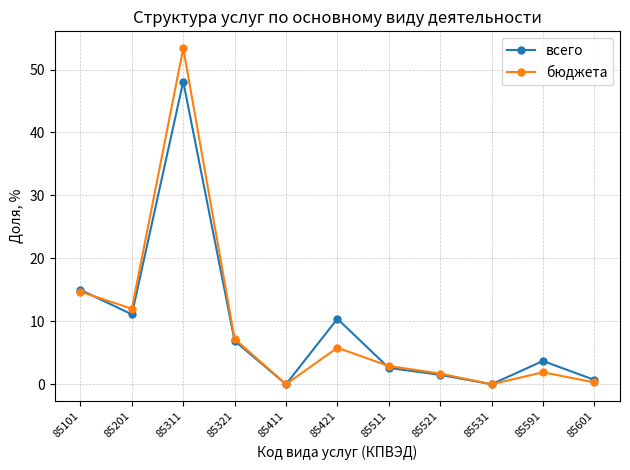

What is the difference between the highest and lowest values at 85591?

1.8